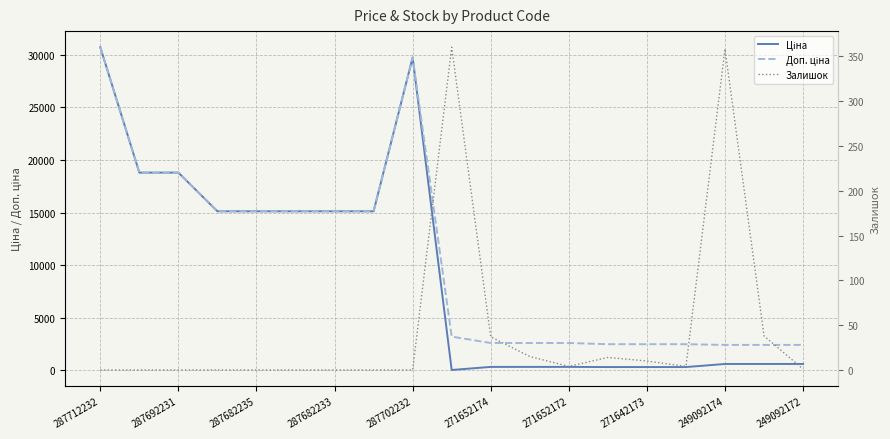

Where does the Доп. ціна series first go above 3205?

287712232